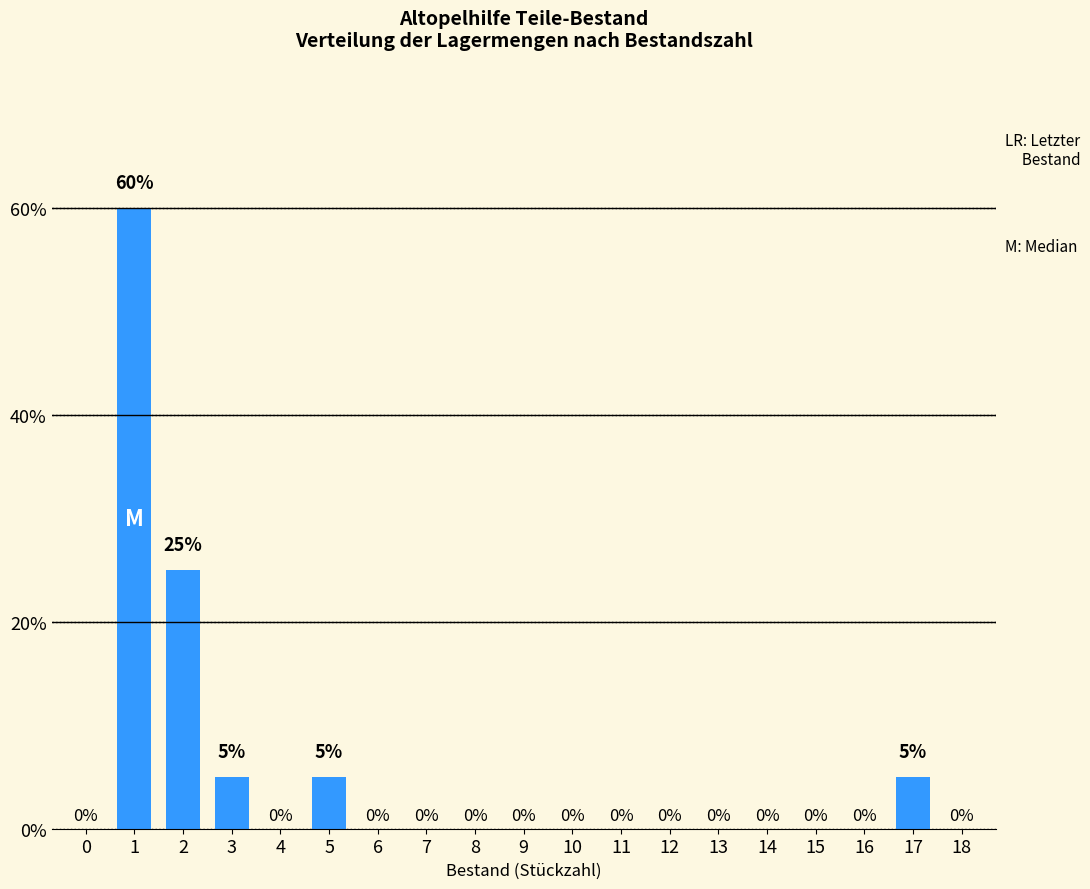

Is it true that the value at 1 is 18?

False